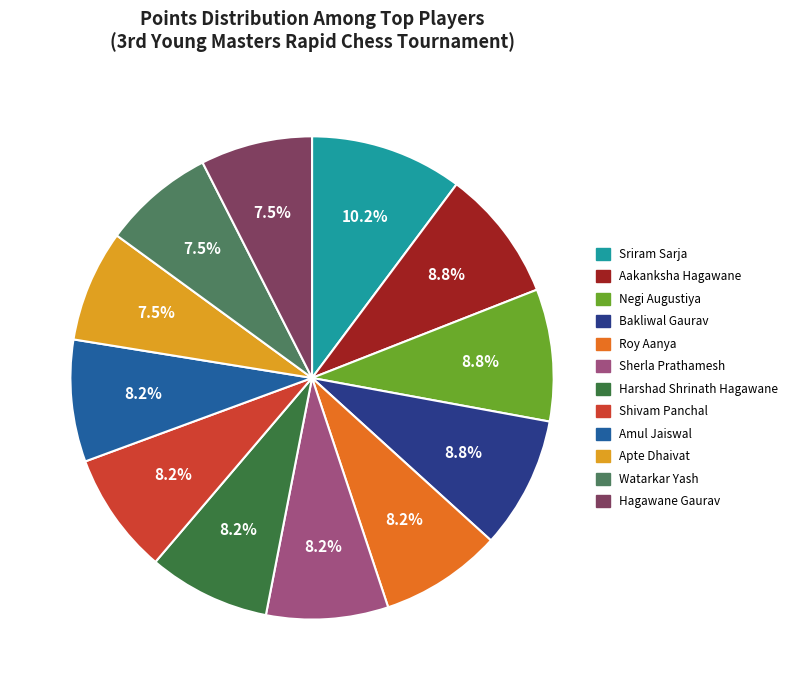

To the nearest percent, what percentage of the pie is Negi Augustiya?

9%